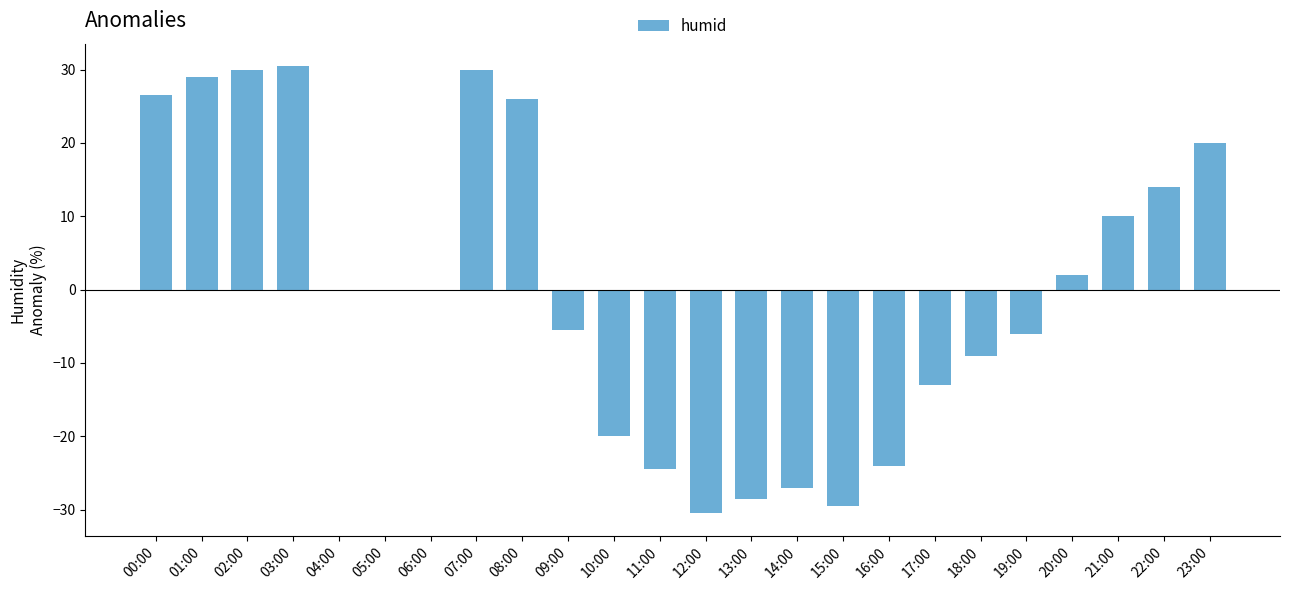

True or false: the data shows -11.6 at 15:00.

False